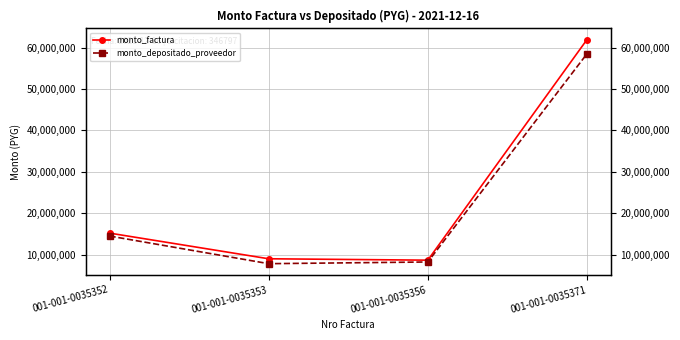

Rank the series by their maximum value, from lowest to highest.

monto_depositado_proveedor, monto_factura